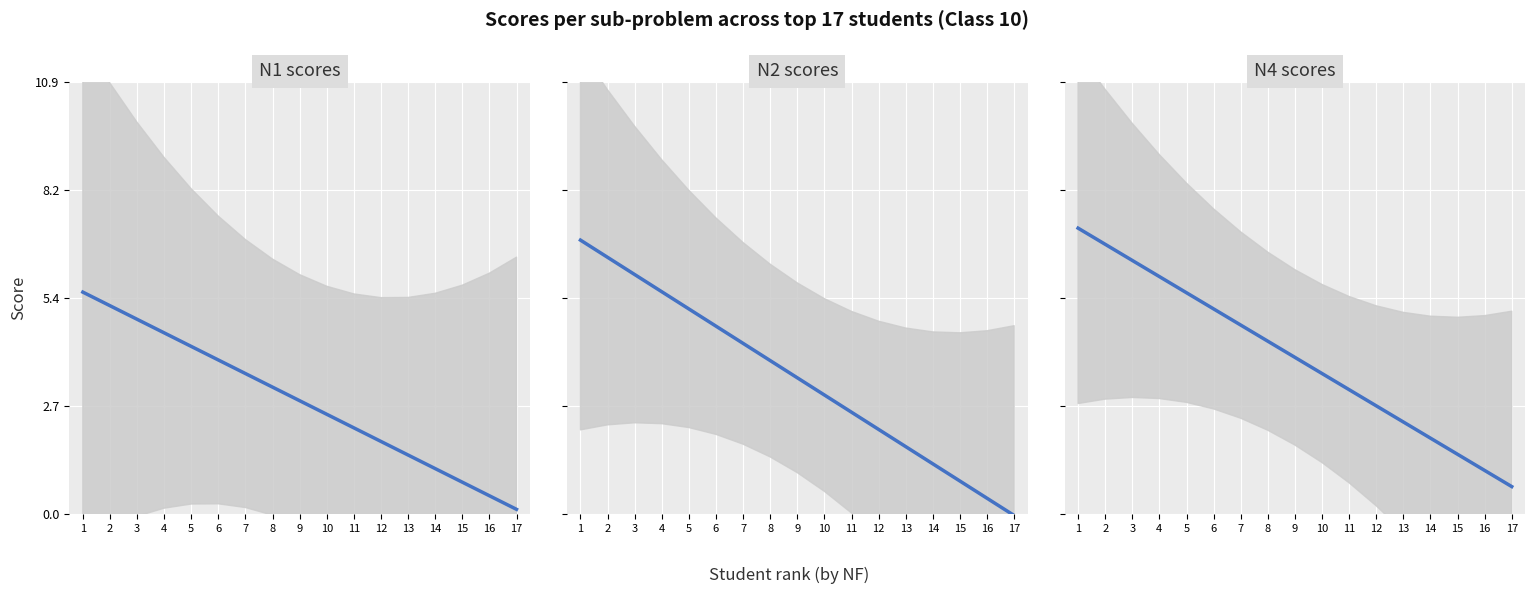

Rank the series by their average value, from lowest to highest.

N1, N2, N4